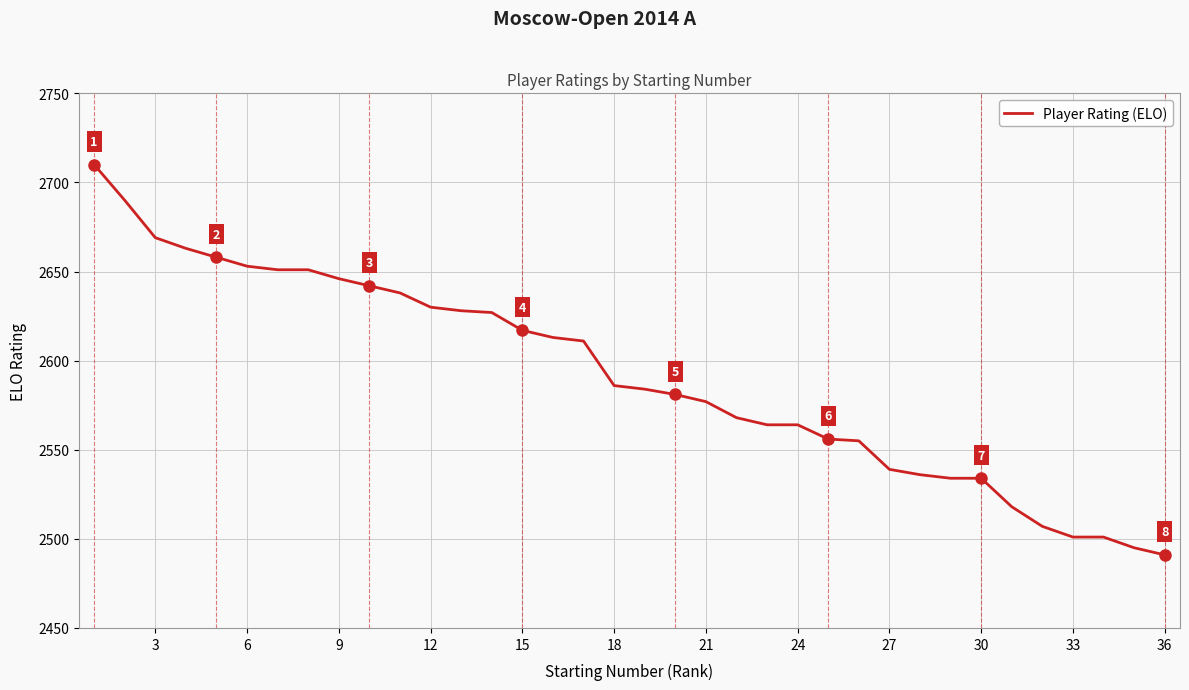

How many lines are shown in the chart?

1